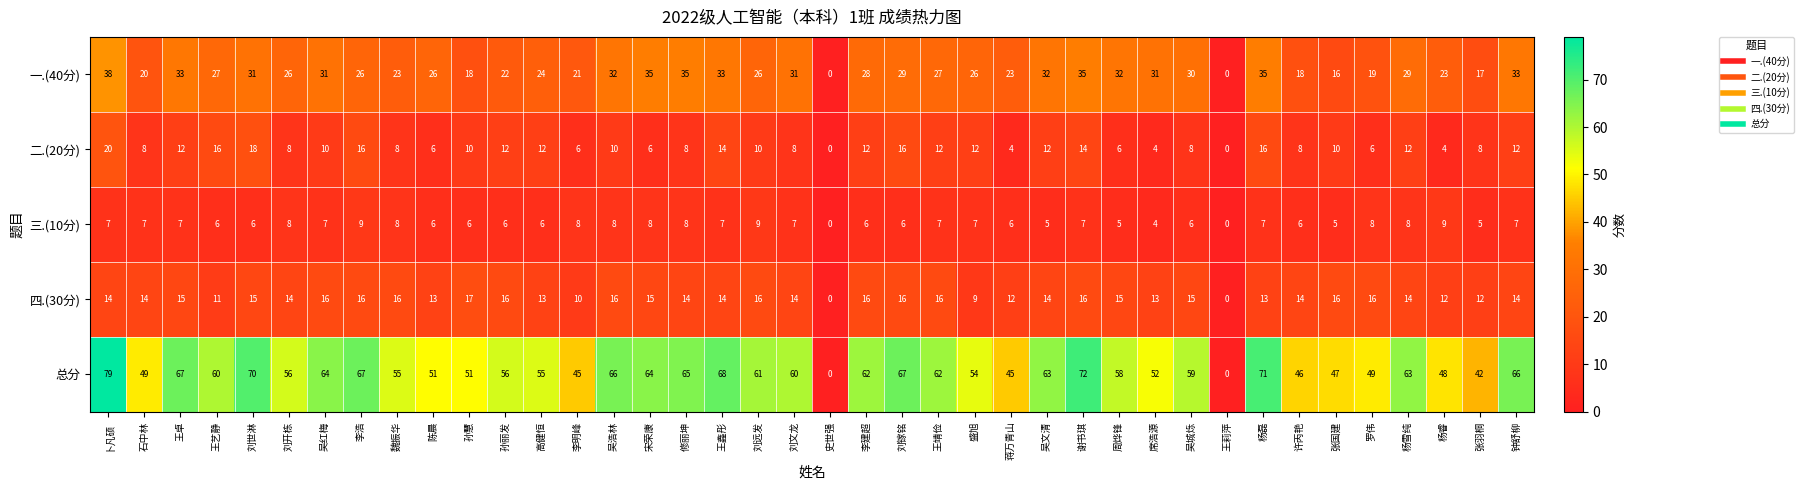

What is the difference between the 总分 values at 蒋万青山 and 李建超?

17